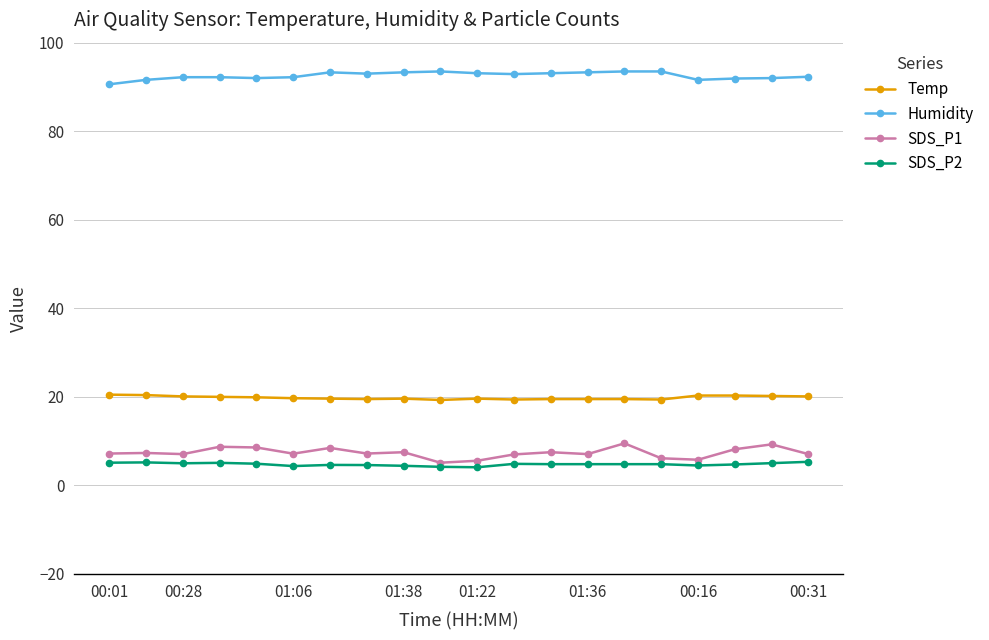

What is the value of the Temp point at the 19th from the left?

20.2